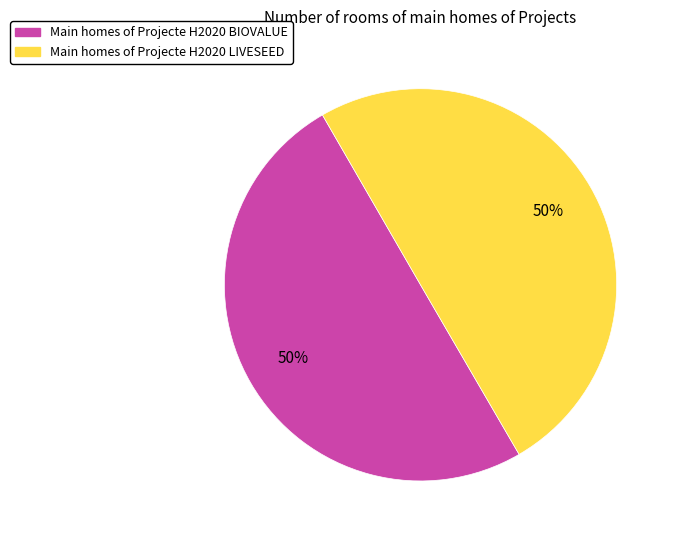

Approximately how many times larger is the value at Main homes of Projecte H2020 BIOVALUE compared to Main homes of Projecte H2020 LIVESEED?

1.0